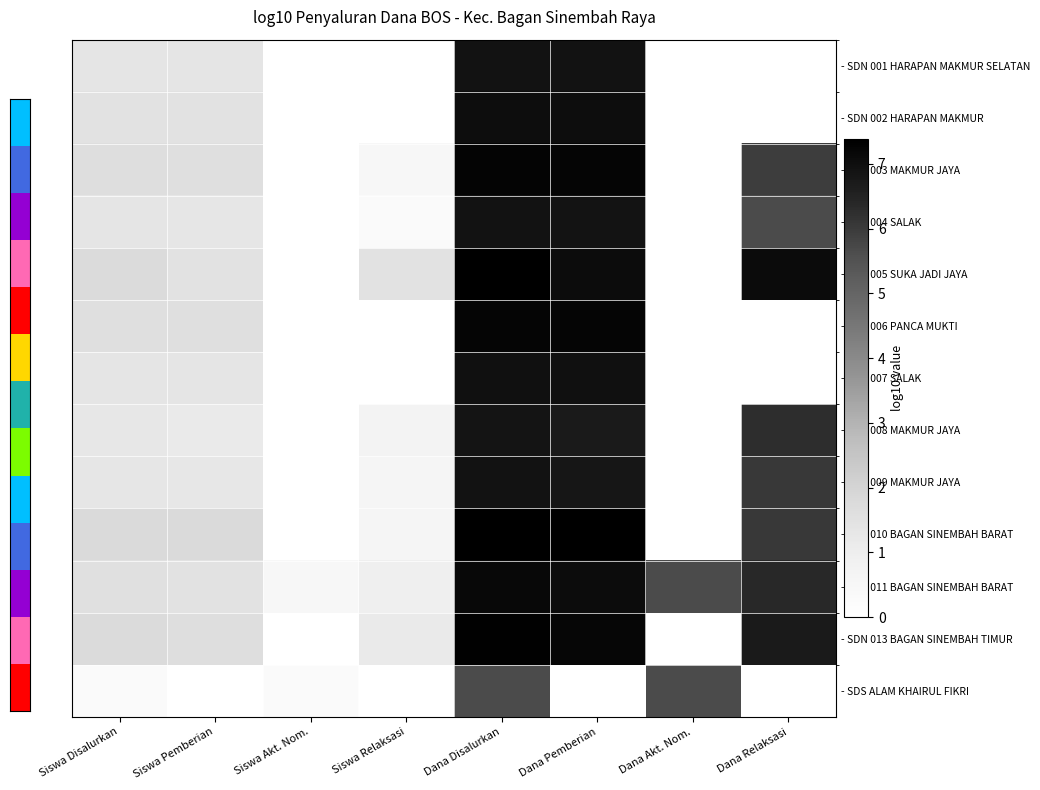

Which category has the lowest value across all series?

Siswa Akt. Nom.